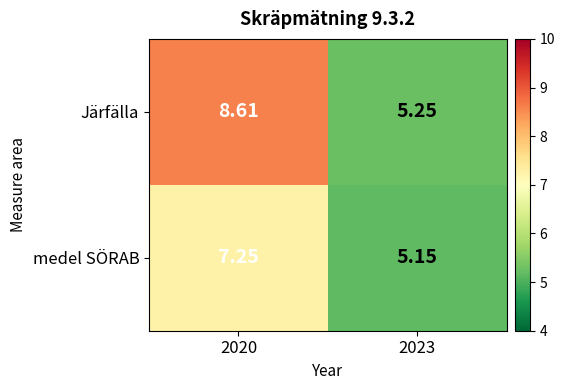

Rank the series by their maximum value, from highest to lowest.

Järfälla, medel SÖRAB